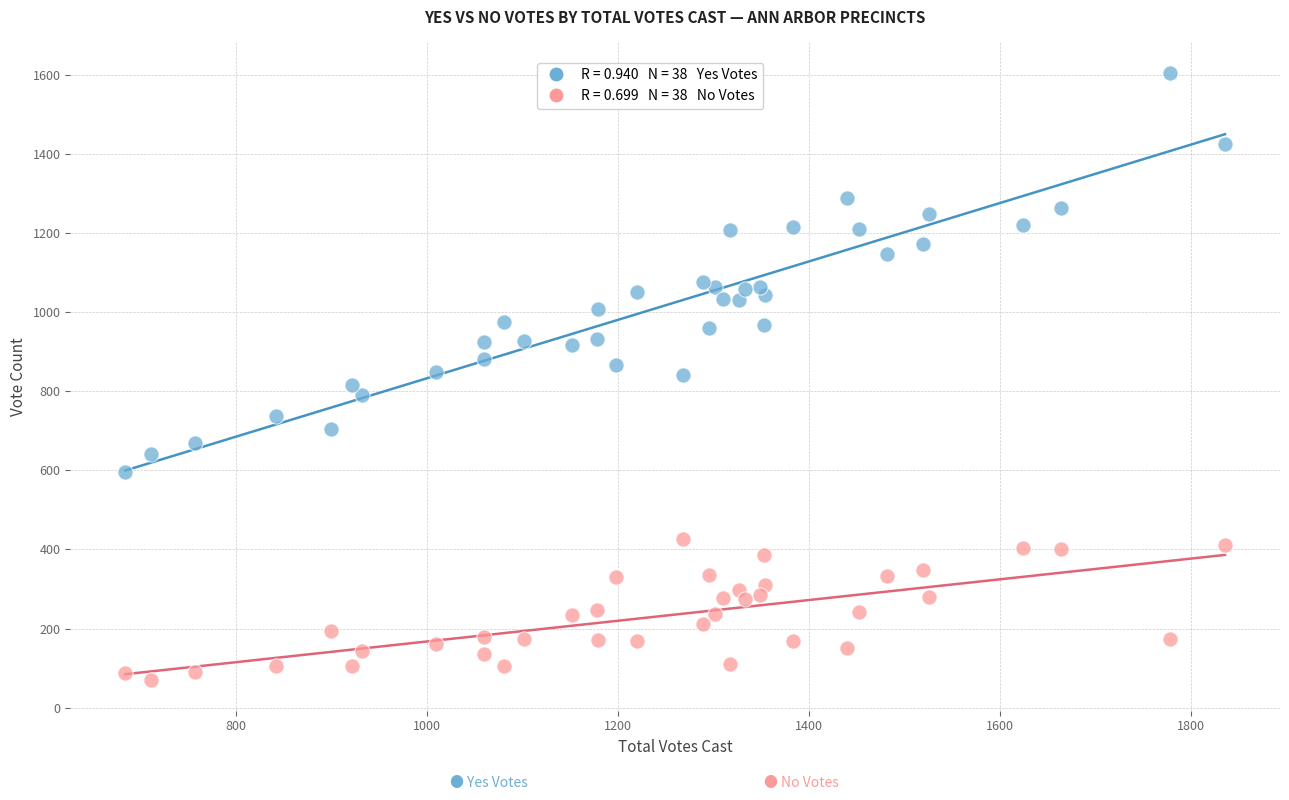

Across all data points, what is the range of Y values (max minus min)?

1536